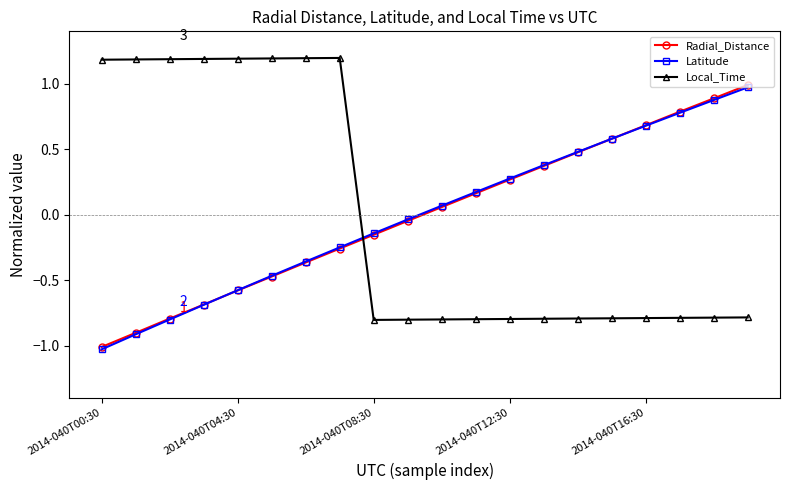

What is the highest value of the Latitude series?

1.0